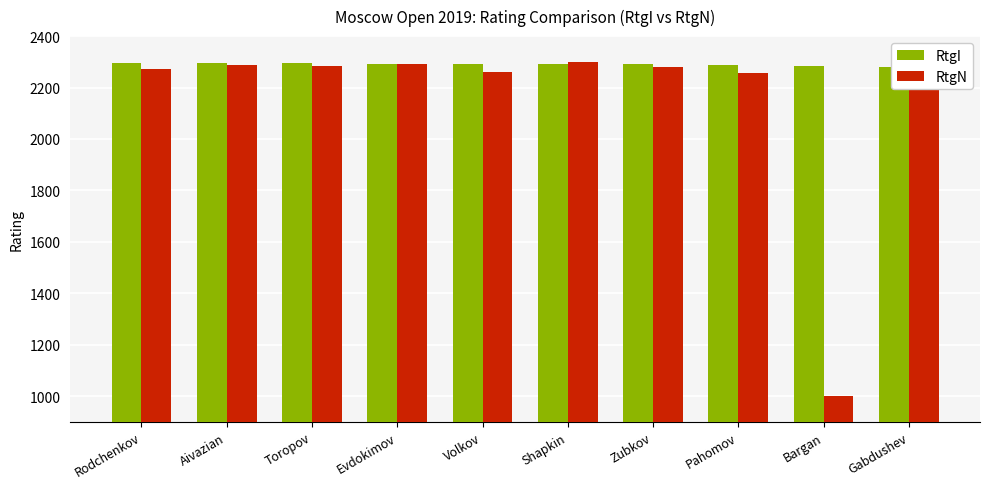

Between Rodchenkov and Gabdushev, which series saw the biggest shift?

RtgI